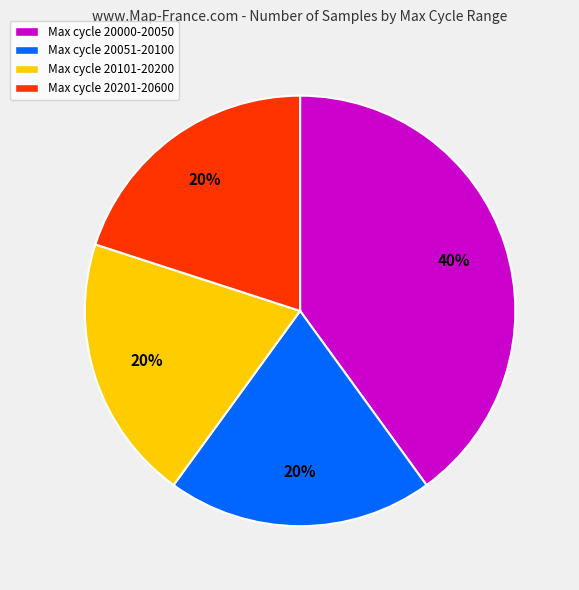

True or false: Max cycle 20000-20050 accounts for 52% of the total.

False